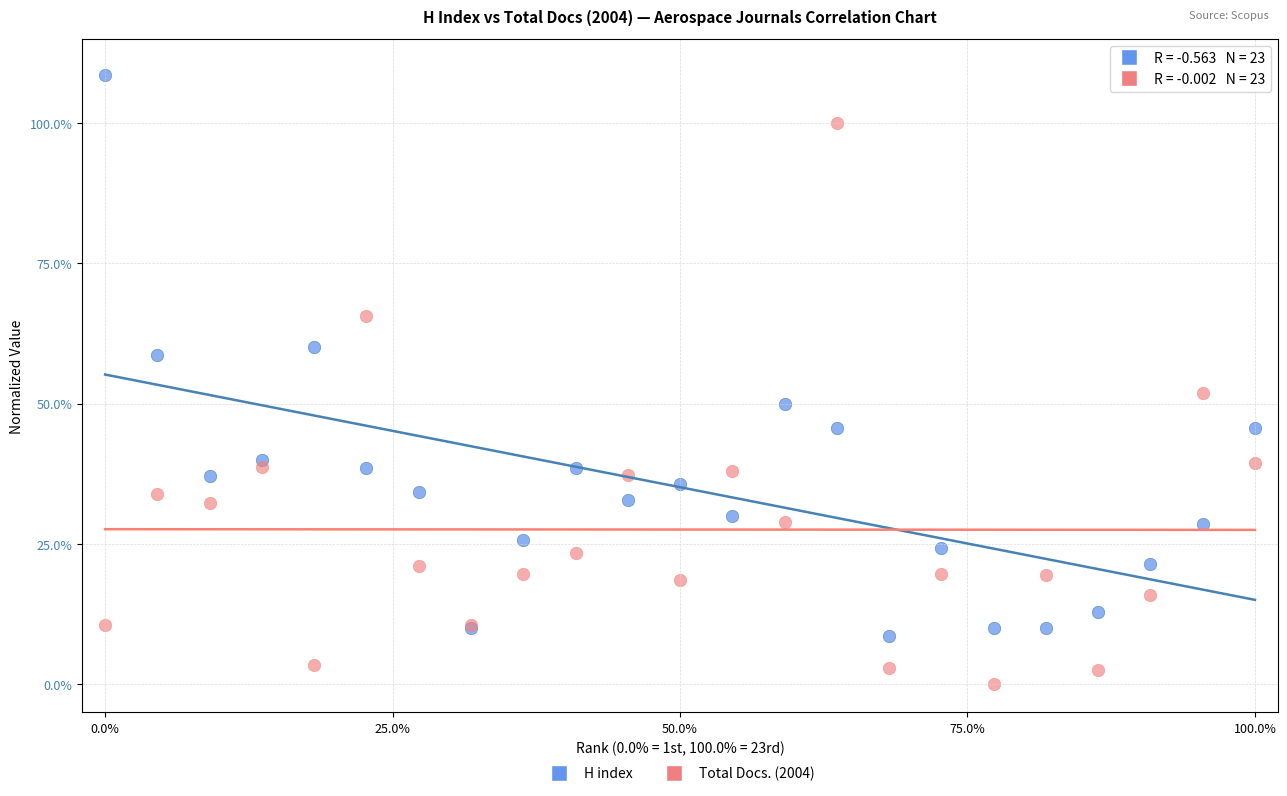

Which series reaches the minimum Y coordinate?

Total Docs. (2004)